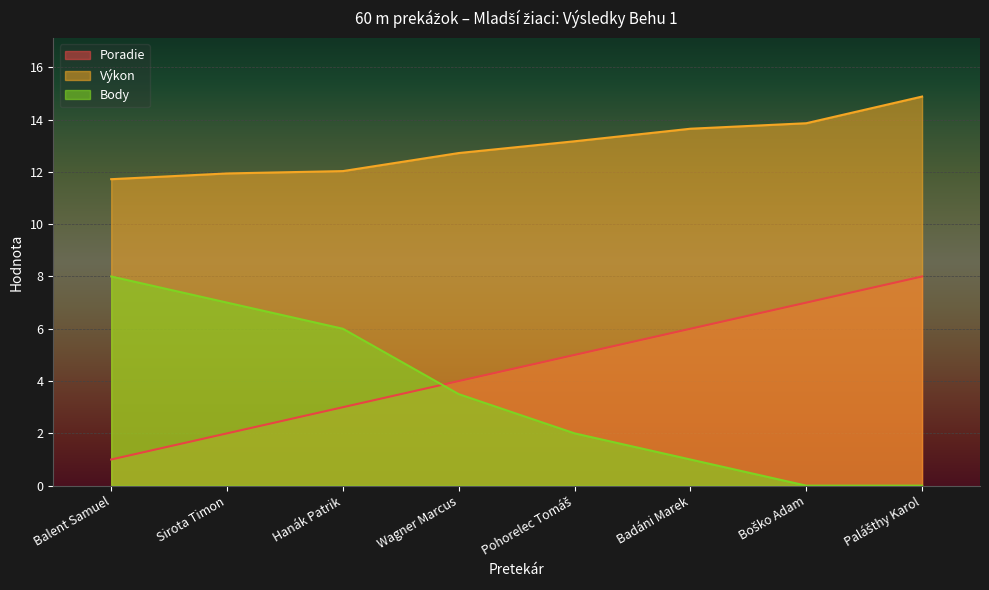

Which has a higher value, Palášthy Karol or Wagner Marcus?

Palášthy Karol